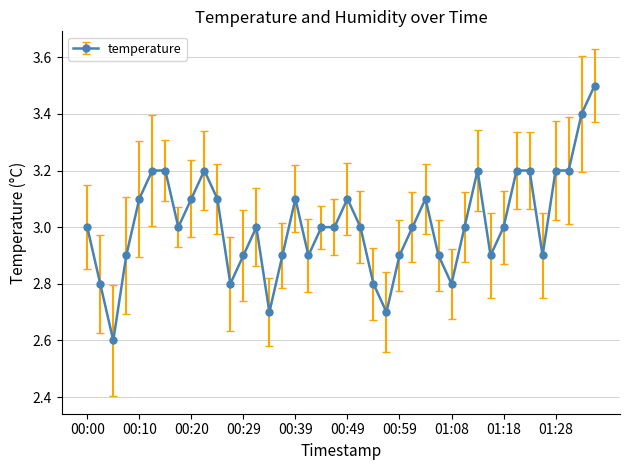

What is the sum of all values?

120.5